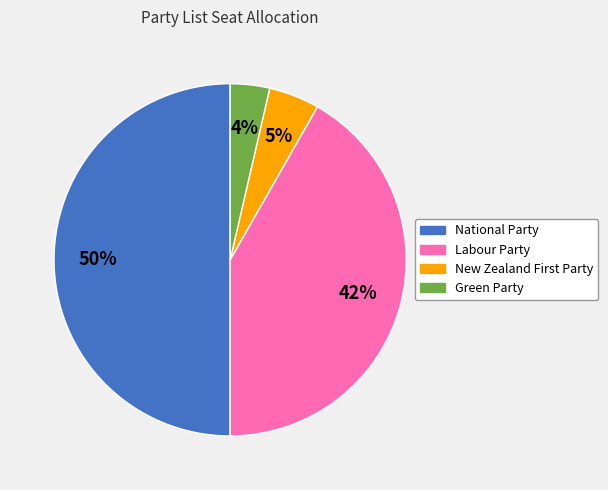

To the nearest percent, what is the average slice percentage?

25%